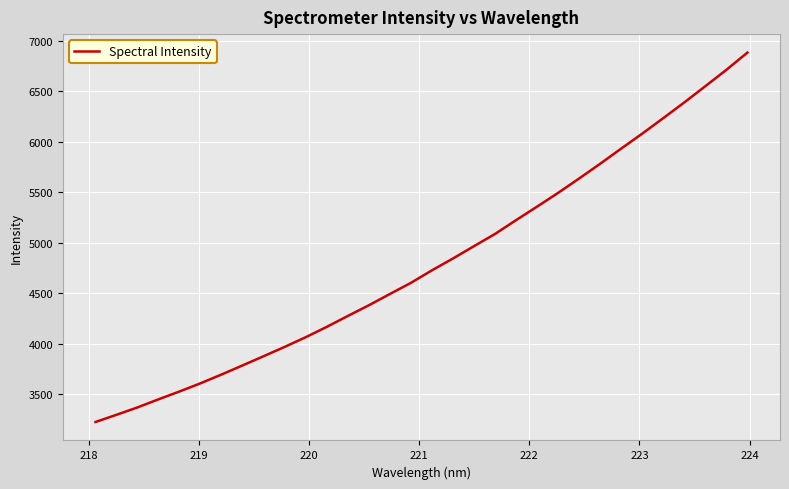

What is the minimum value shown in the chart?

3226.8